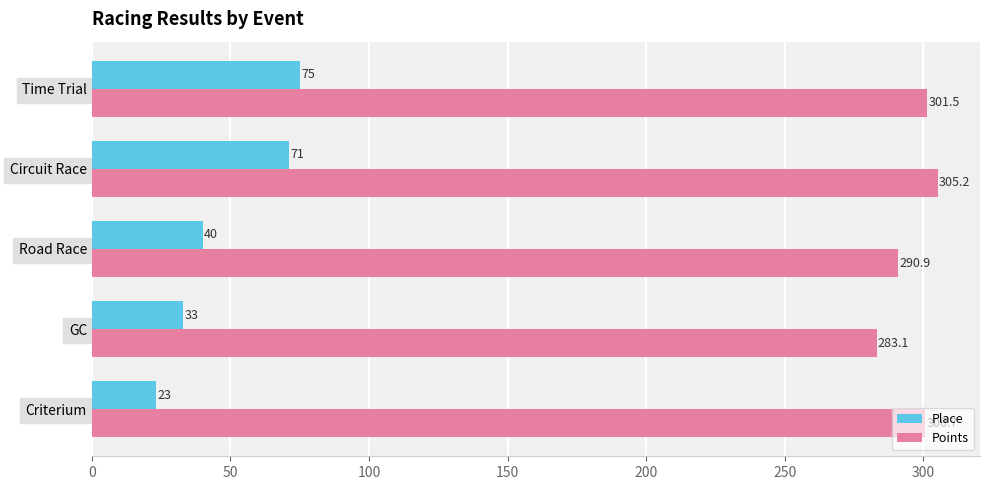

Which category has the highest value in the Place series?

Time Trial